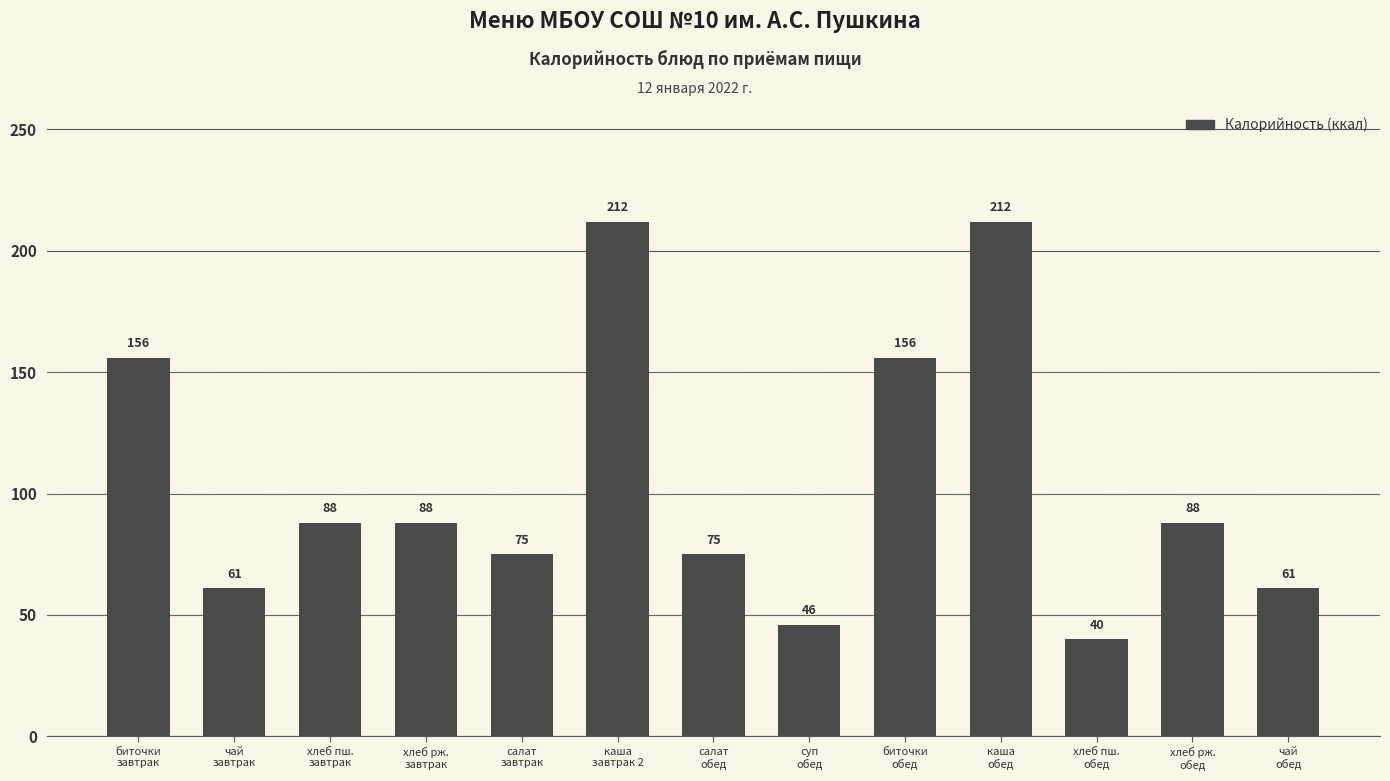

What is the difference between the maximum and minimum values?

172